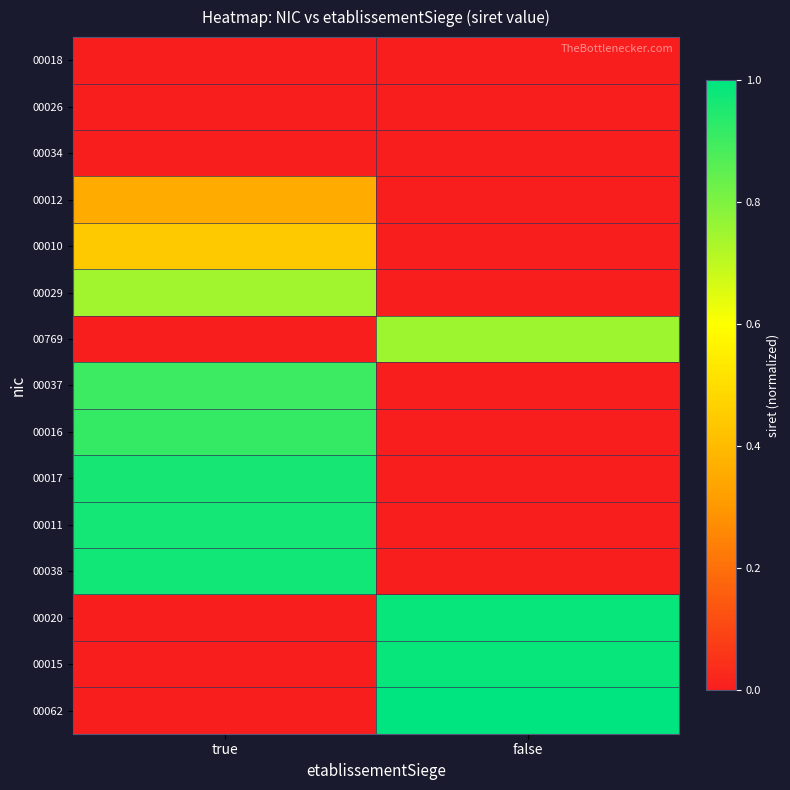

Reading left to right, what are all the values shown in this chart?

00018: true=0.0	false=0.0
00026: true=0.0	false=0.0
00034: true=0.0	false=0.0
00012: true=0.4	false=0.0
00010: true=0.4	false=0.0
00029: true=0.7	false=0.0
00769: true=0.0	false=0.8
00037: true=0.9	false=0.0
00016: true=0.9	false=0.0
00017: true=1.0	false=0.0
00011: true=1.0	false=0.0
00038: true=1.0	false=0.0
00020: true=0.0	false=1.0
00015: true=0.0	false=1.0
00062: true=0.0	false=1.0